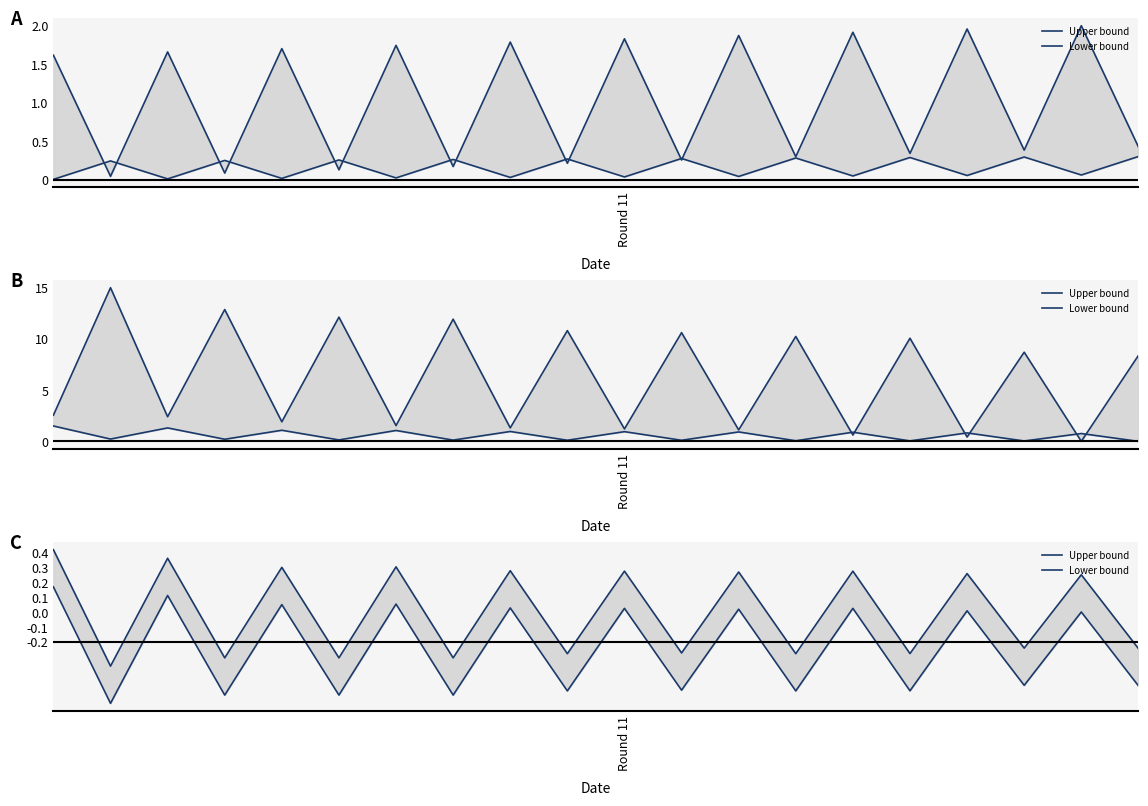

What position from the left is 12?

13